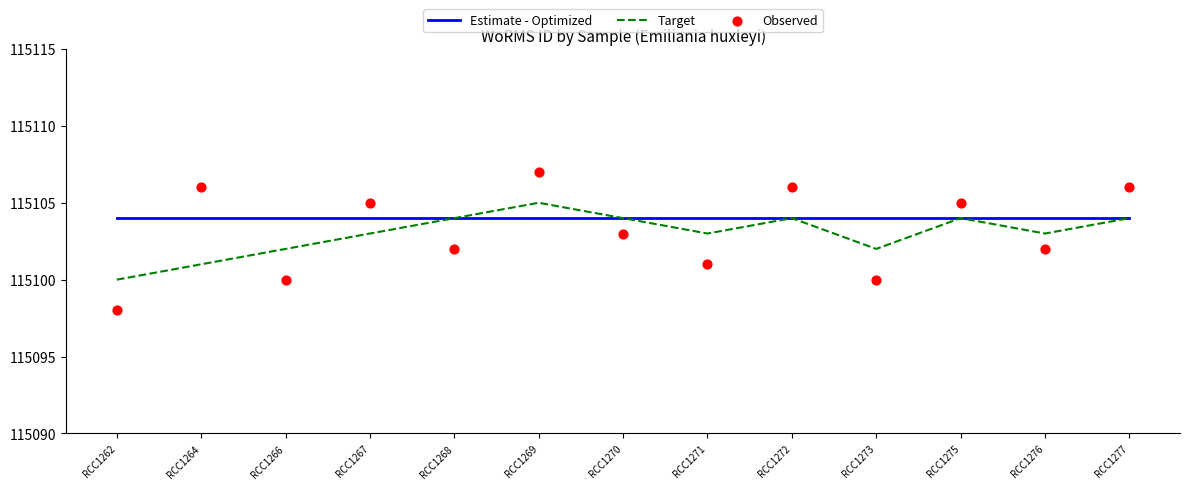

Which series reaches the minimum Y coordinate?

Observed